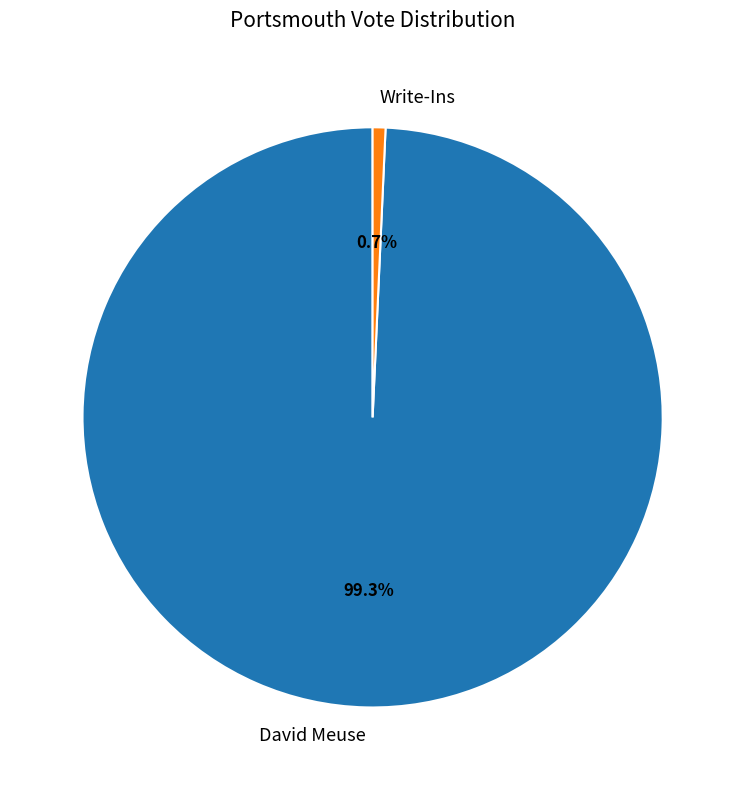

To the nearest percent, what is the combined percentage of David Meuse and Write-Ins?

100%